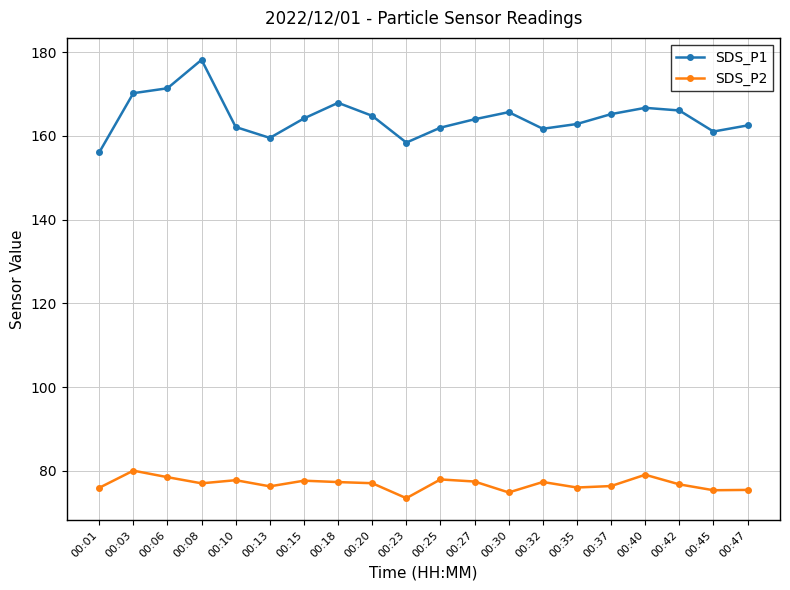

In SDS_P1, how many points are higher than both neighbors (excluding endpoints)?

4